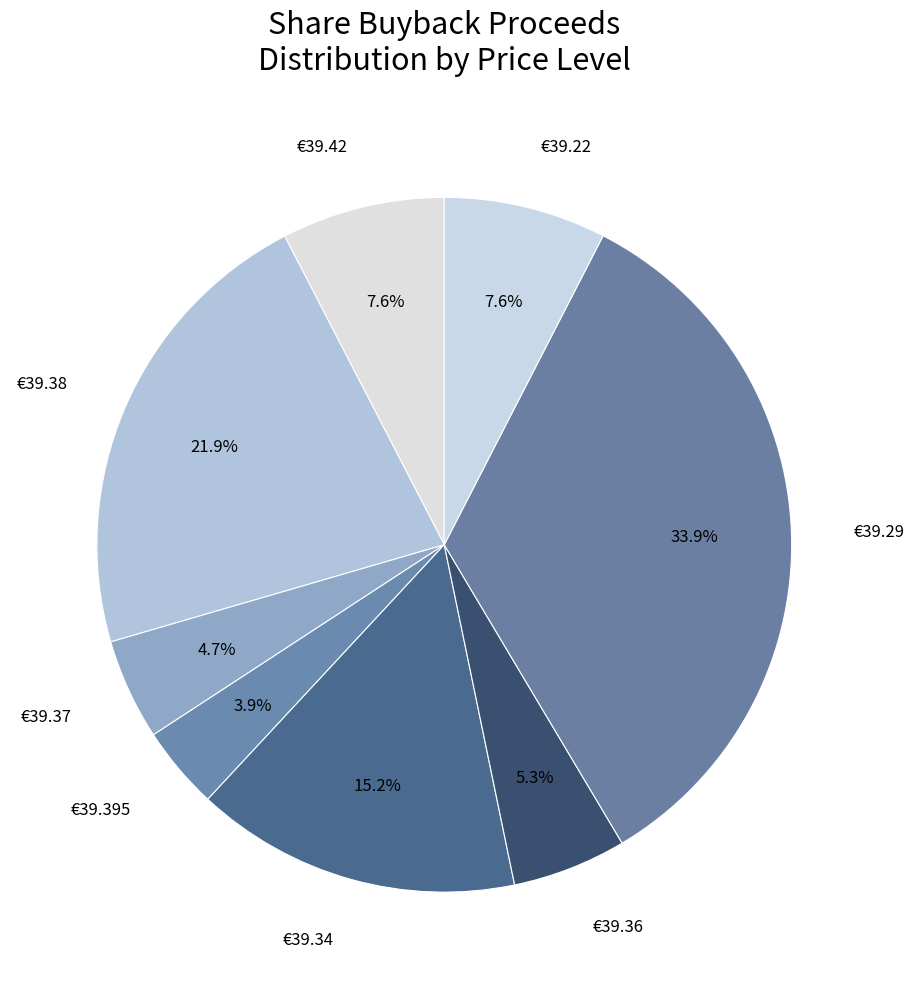

What percentage is NOT represented by €39.29?

66.1%